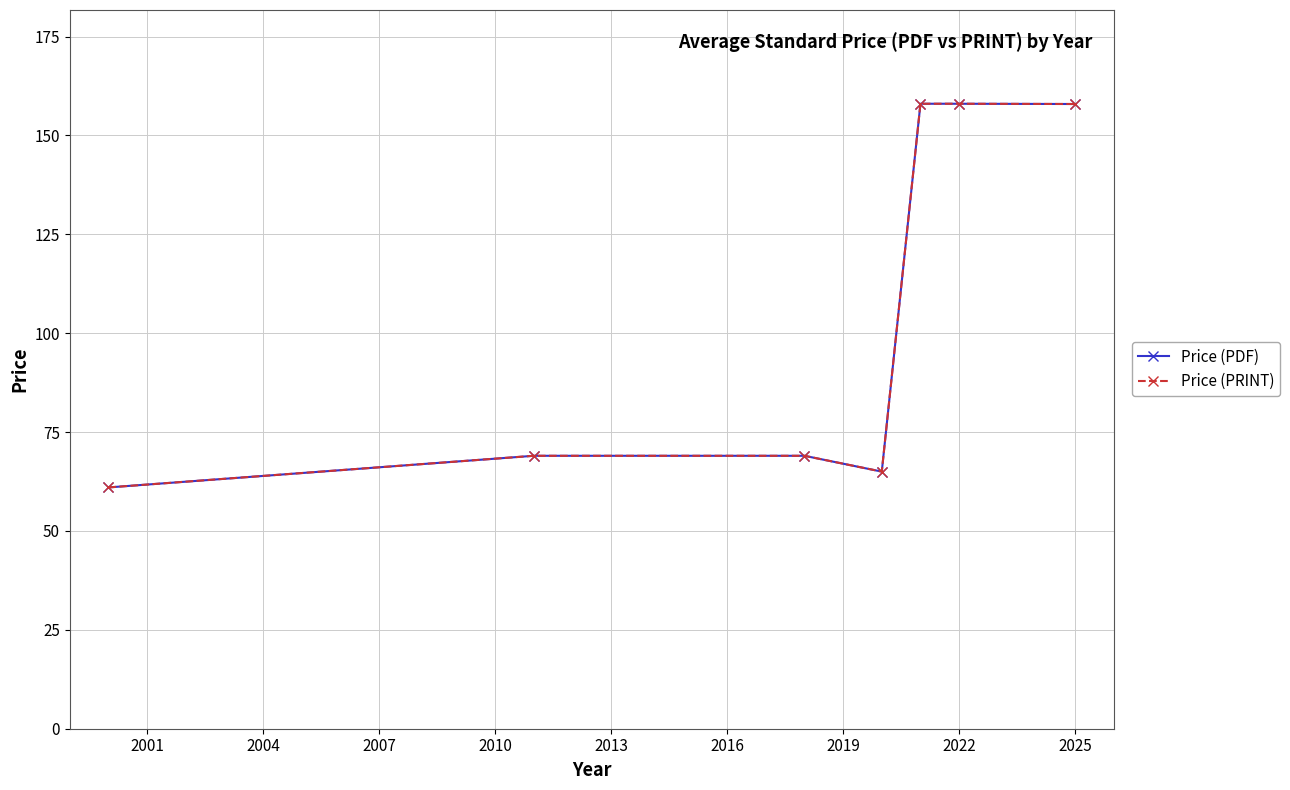

Does the chart display data point markers on the line(s)?

Yes